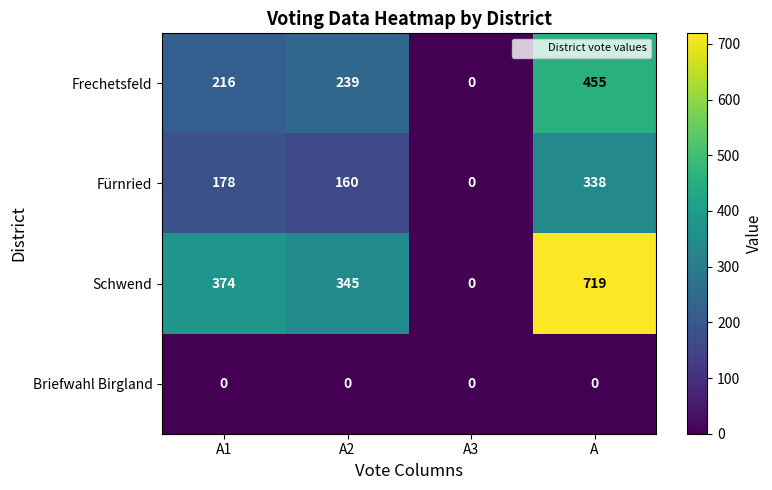

What is the difference between the second highest and second lowest values in the Frechetsfeld series?

23